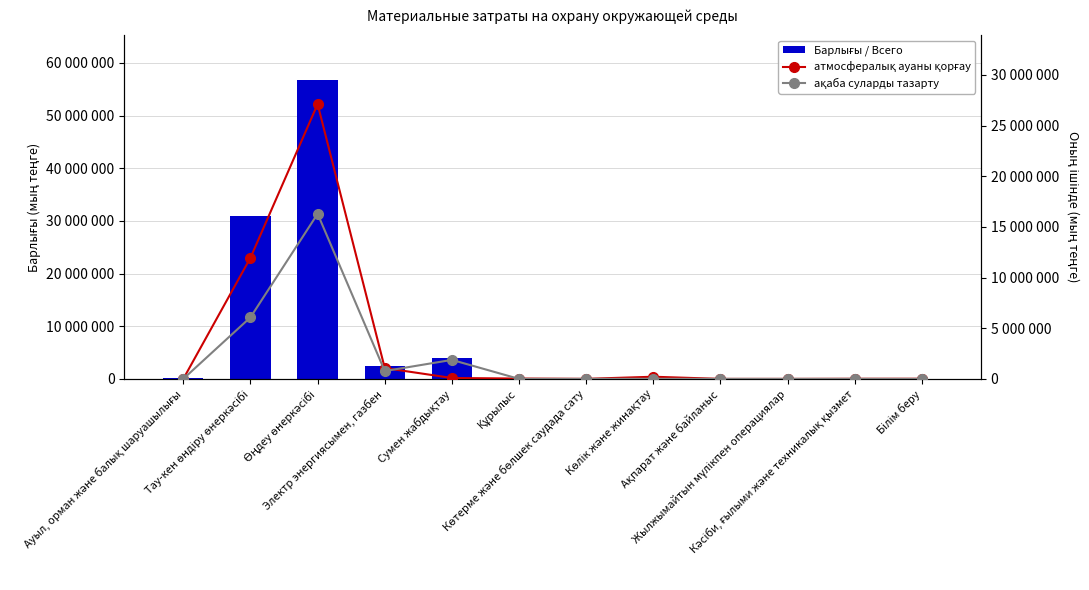

How many series are shown in this chart?

3